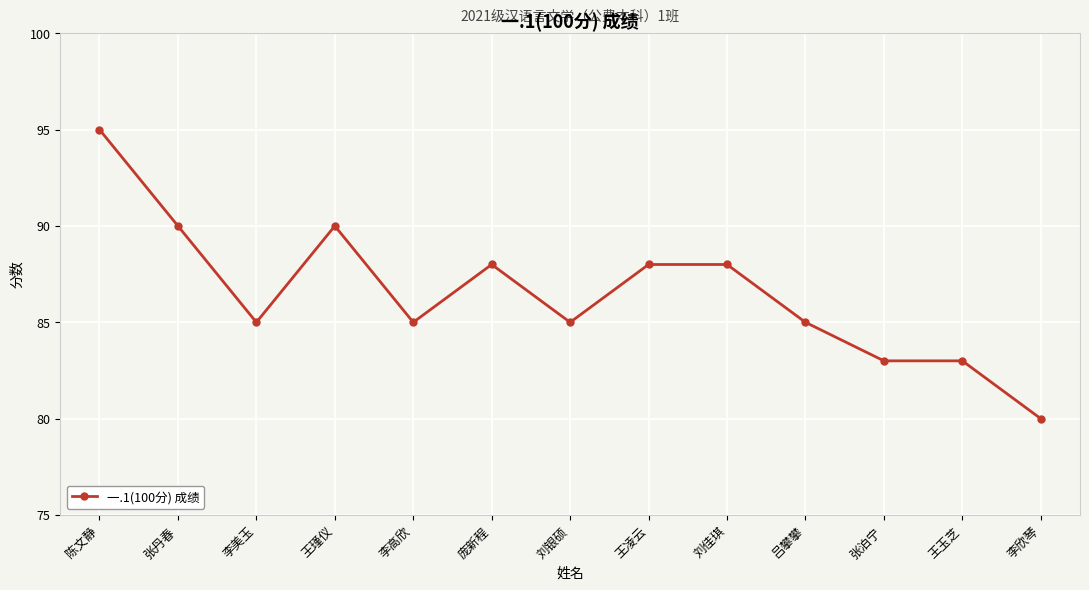

How many distinct data groups are displayed?

1